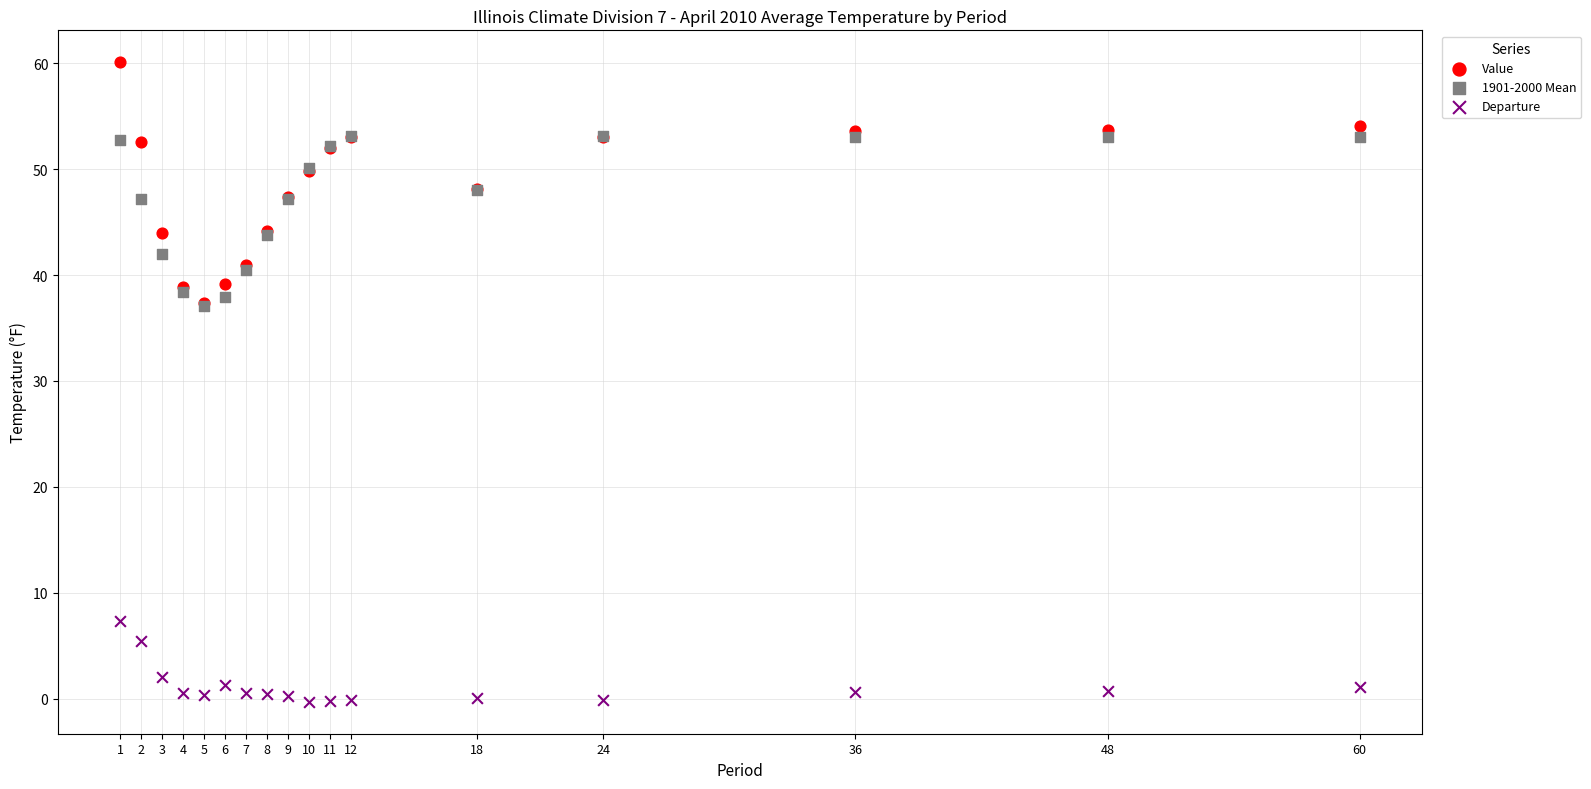

Which series has the largest Y range (max minus min)?

Value